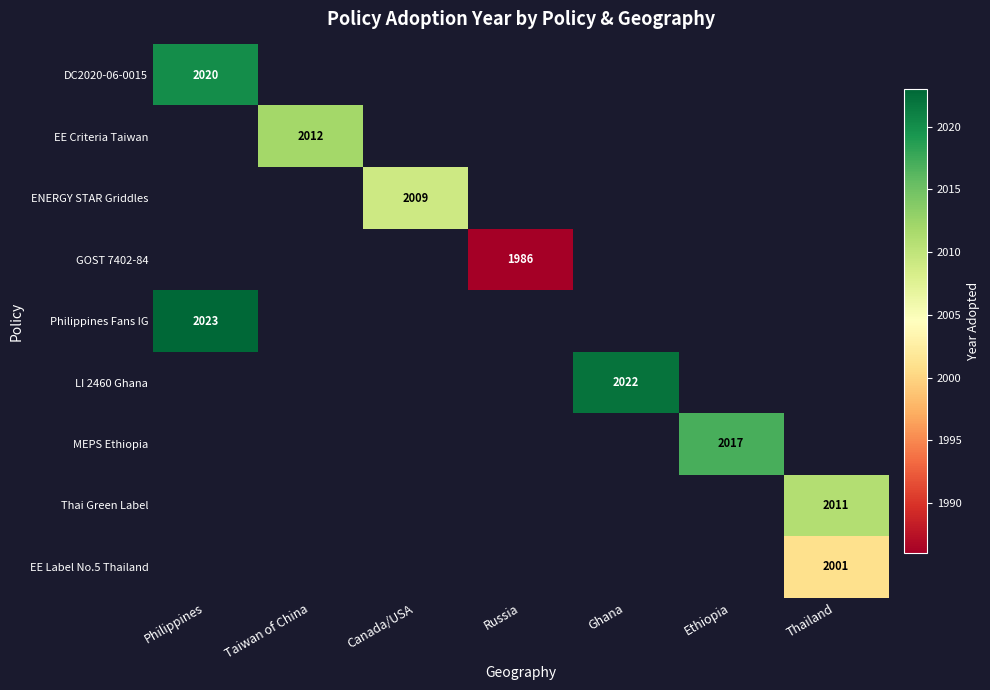

Which has a higher value, Ghana or Philippines?

Philippines